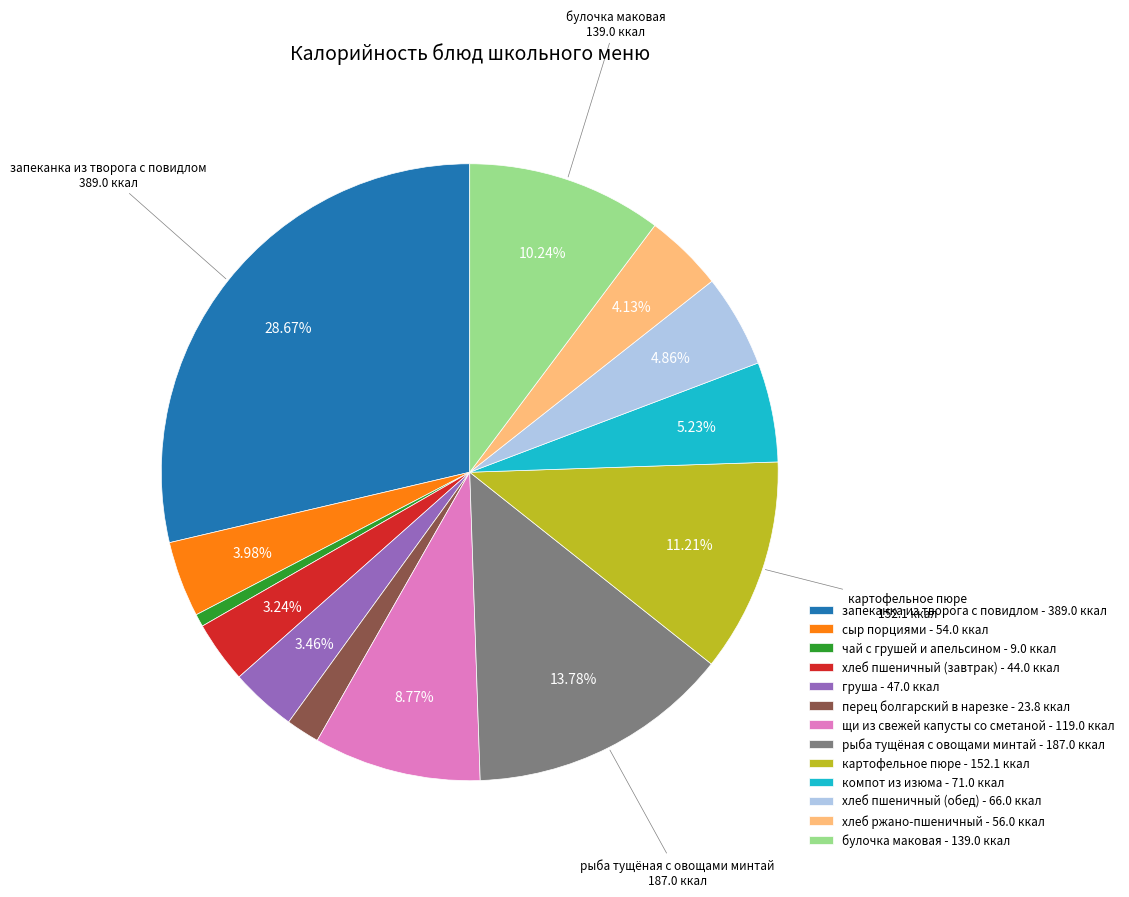

Which has a higher value, хлеб пшеничный (завтрак) or хлеб пшеничный (обед)?

хлеб пшеничный (обед)